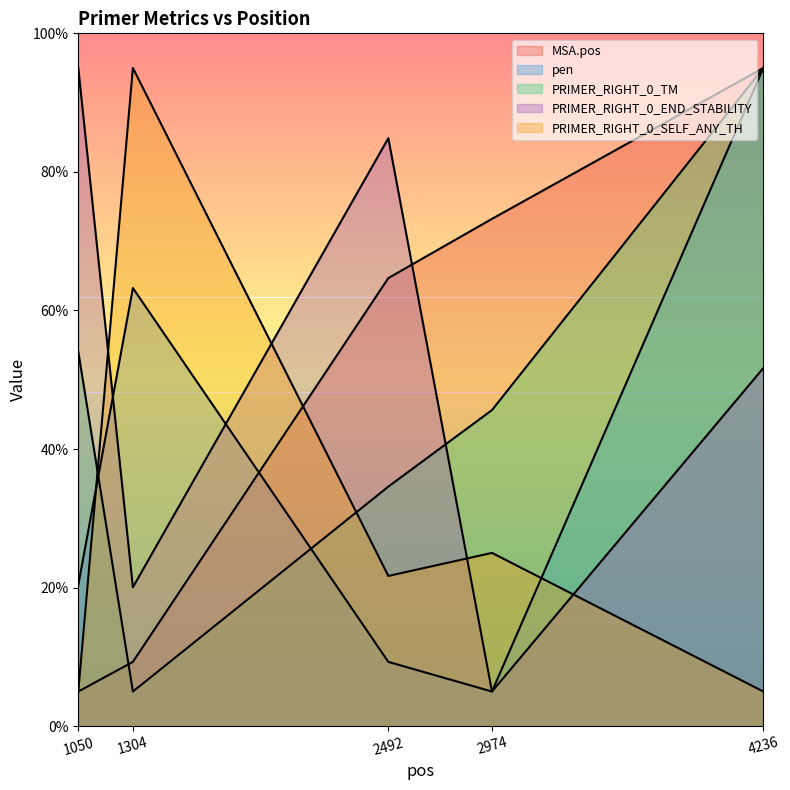

The MSA.pos series shows 85.8 at 2492. True or false?

False